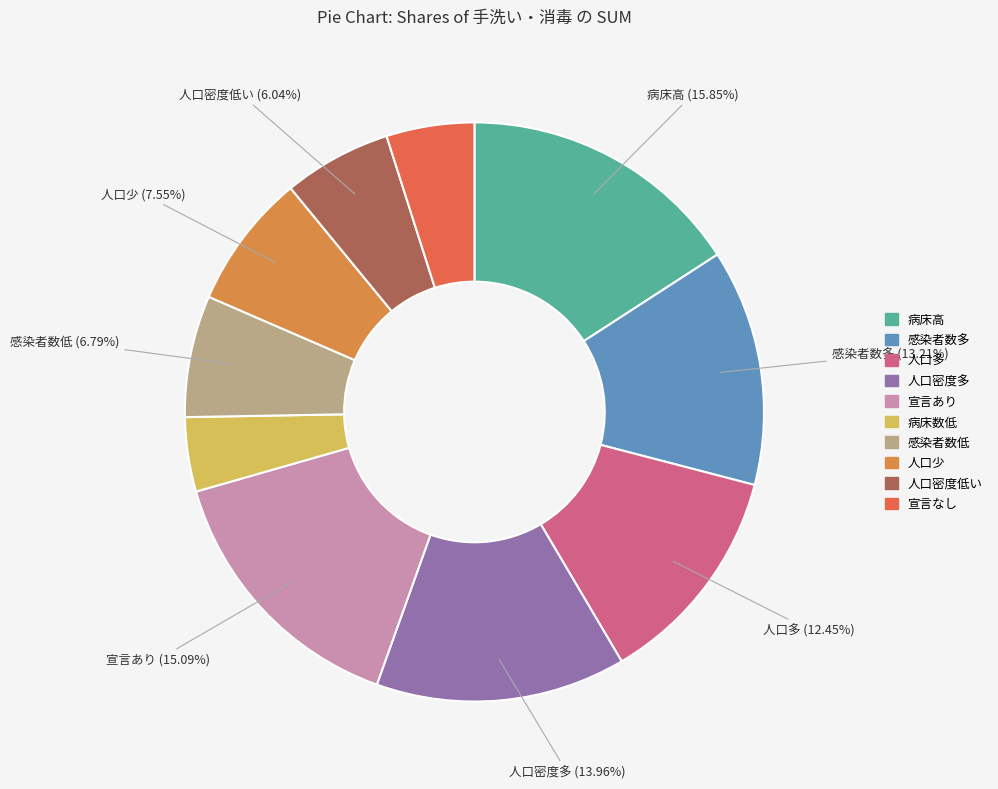

What is the ratio of the value at 病床数低 to the value at 宣言あり?

0.3